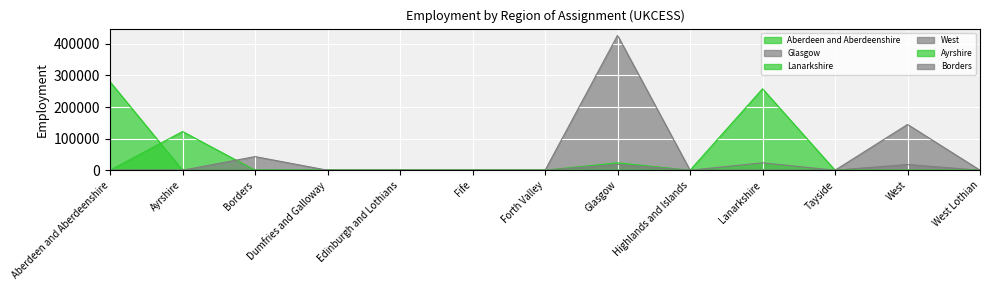

What is the highest value of the Borders series?

43177